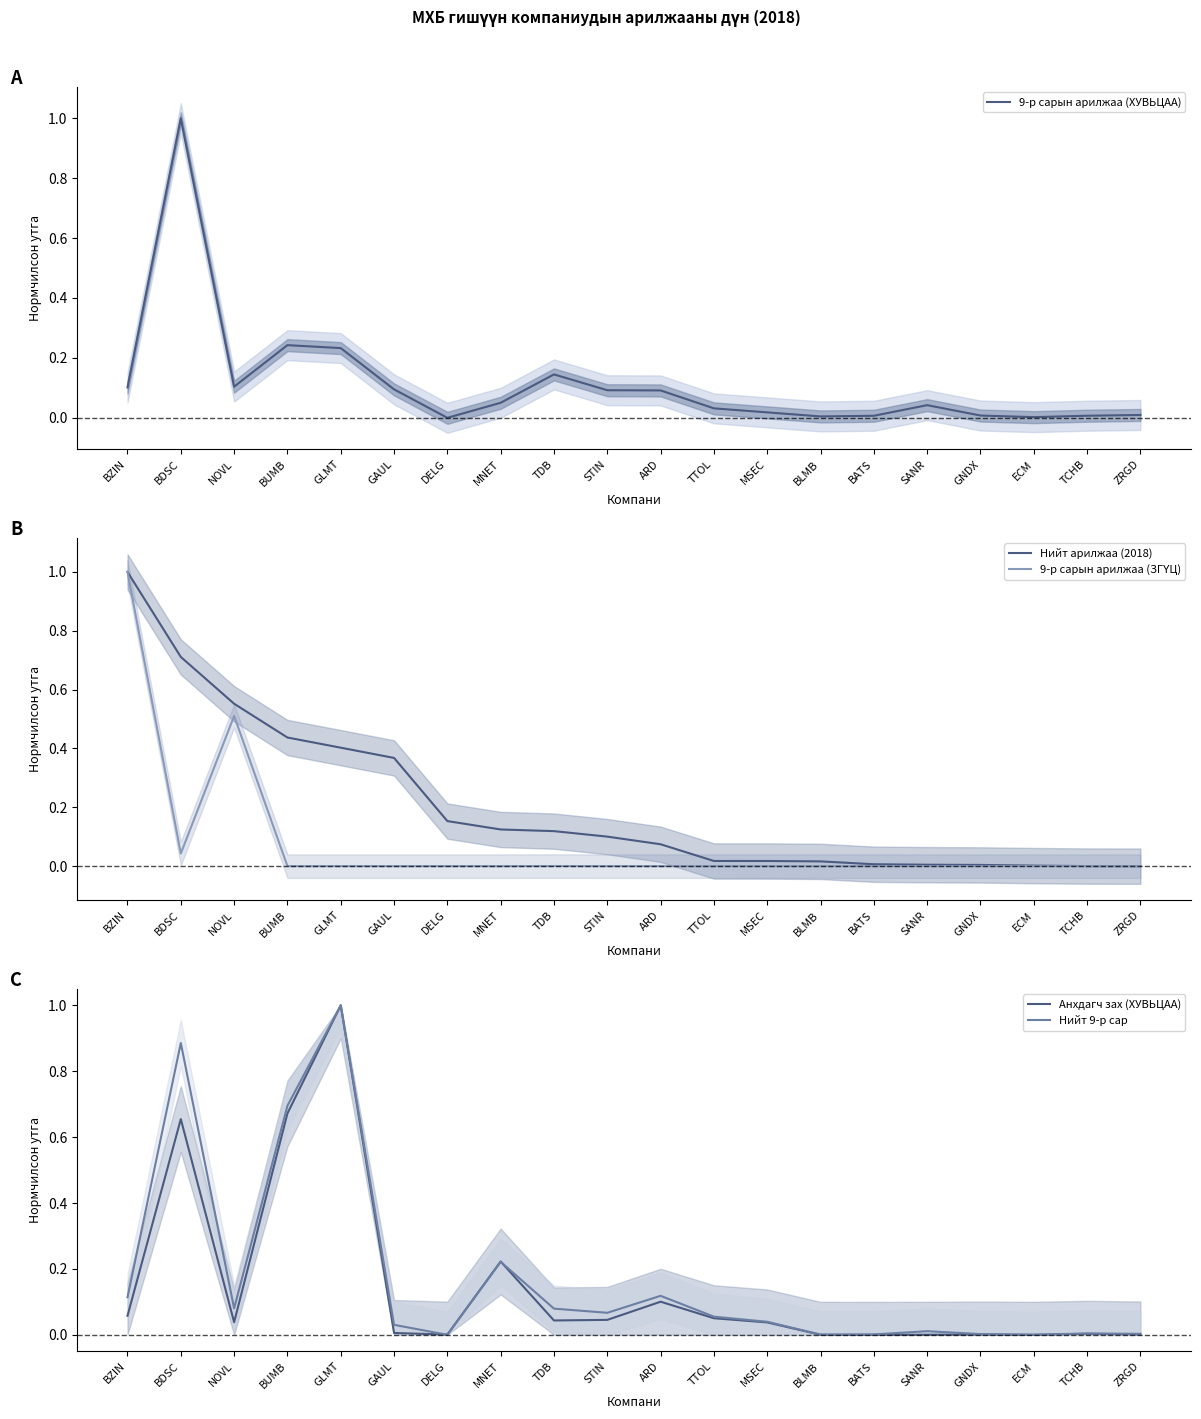

The value of 9-р сарын арилжаа (ХУВЬЦАА) at TDB is 0.2. True or false?

False